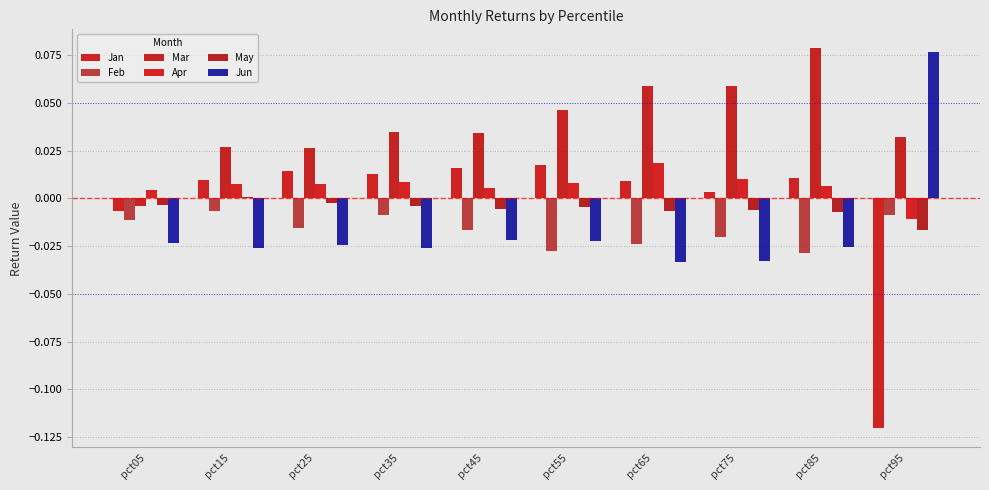

How many data points in Jan are above 0?

8